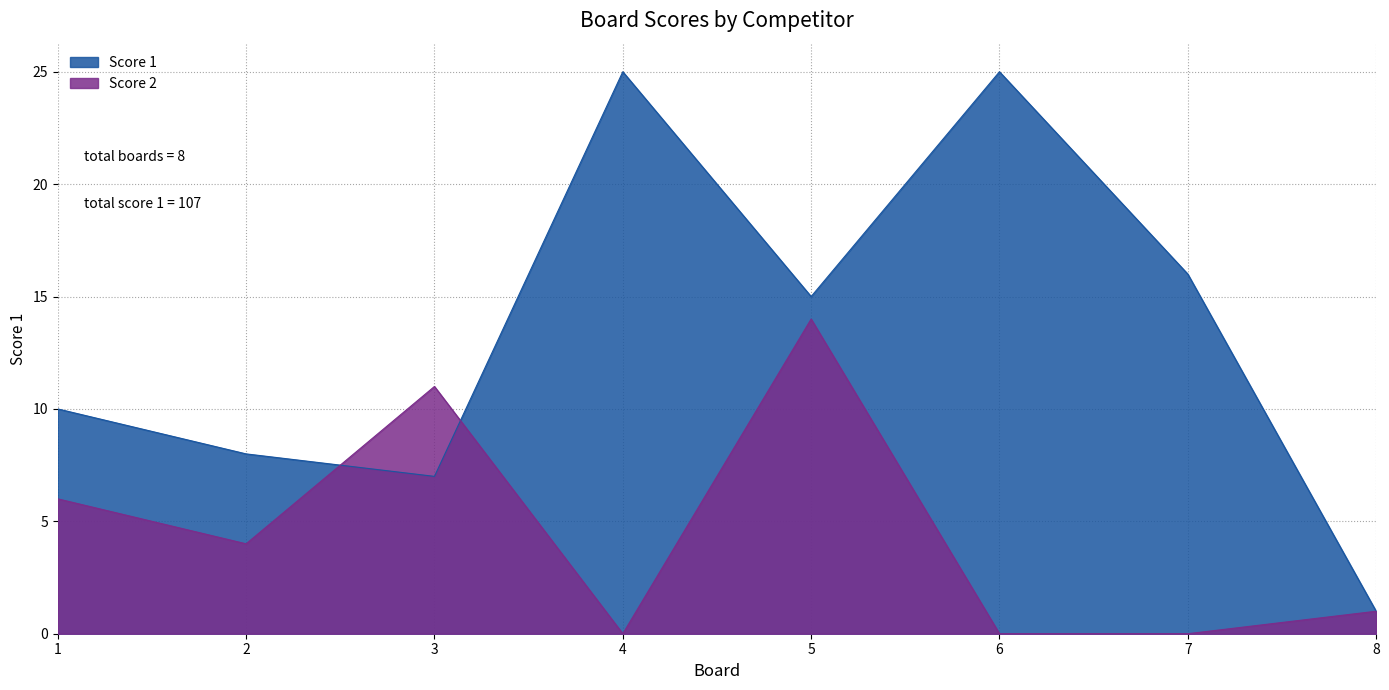

Rank the series by their maximum value, from highest to lowest.

Score 1, Score 2